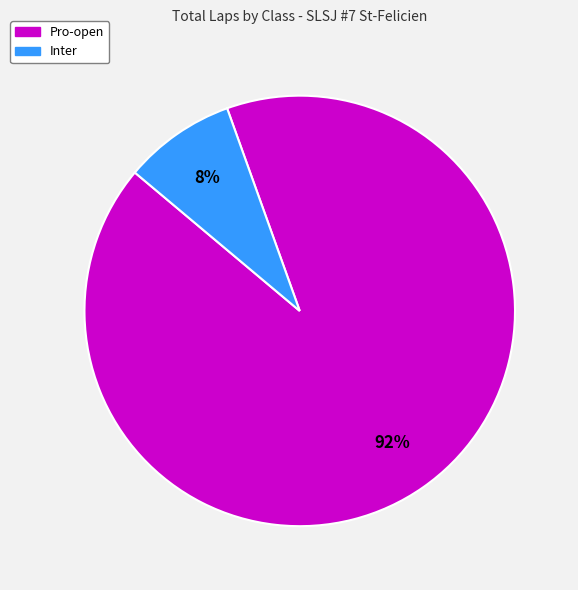

To the nearest percent, what is the average slice percentage?

50%